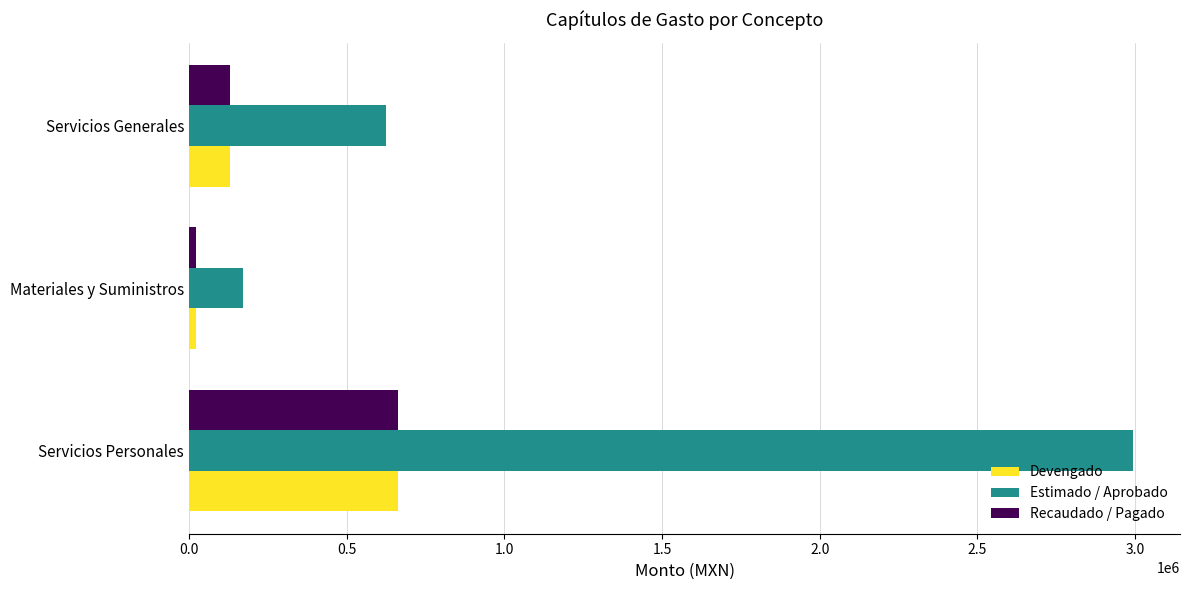

List the labels in order of Devengado value, smallest first.

Materiales y Suministros, Servicios Generales, Servicios Personales